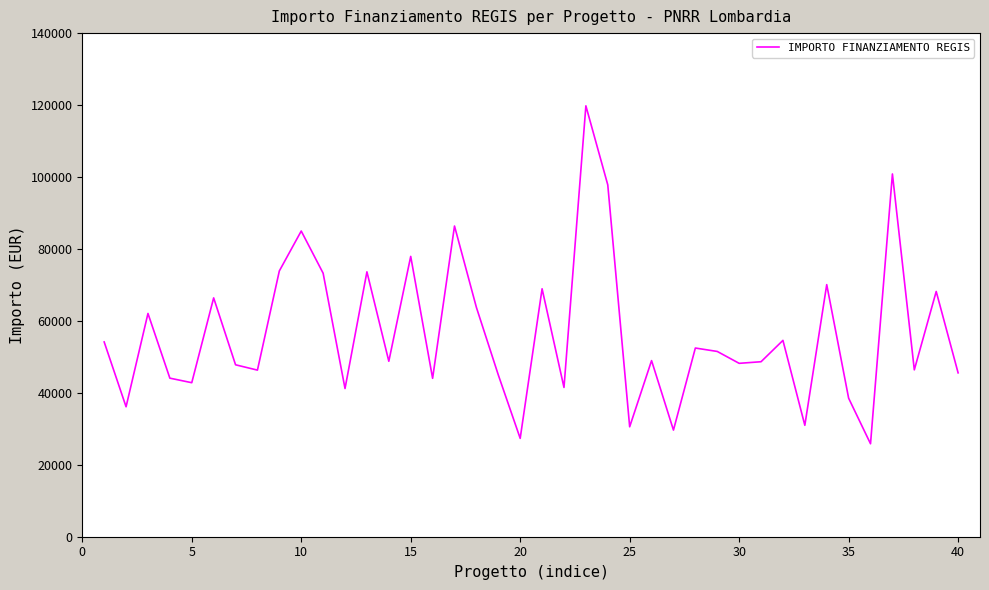

What is the difference between the maximum and minimum values?

93941.0